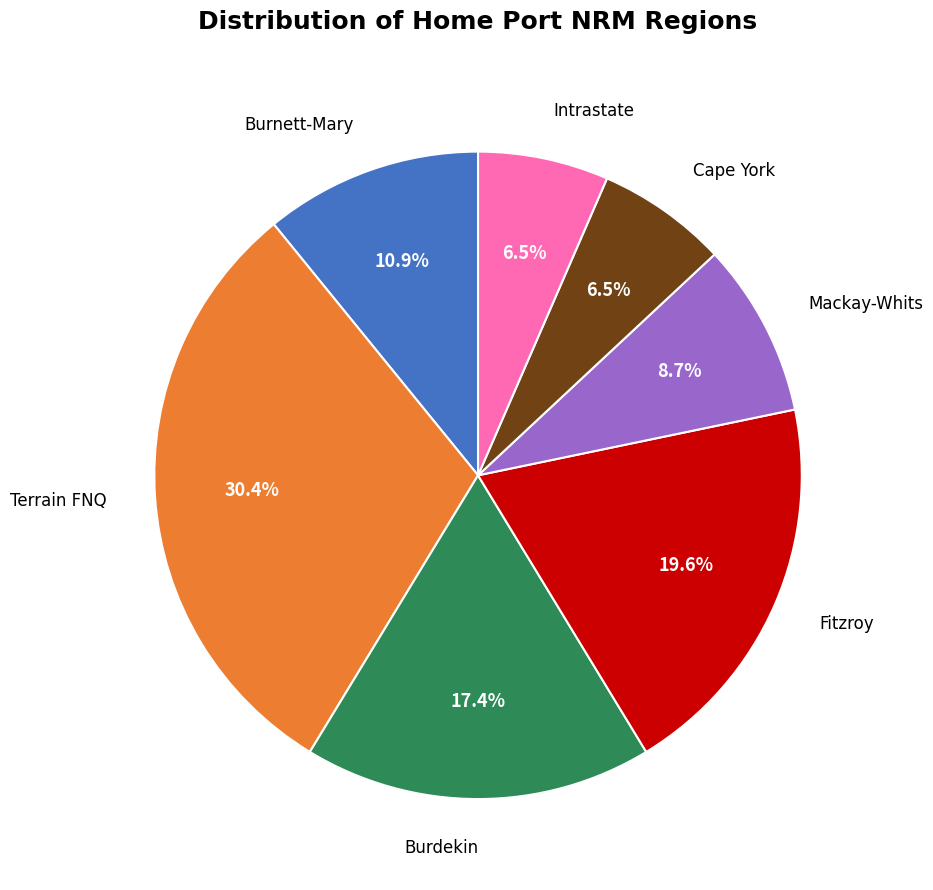

How many segments does this pie chart have?

7